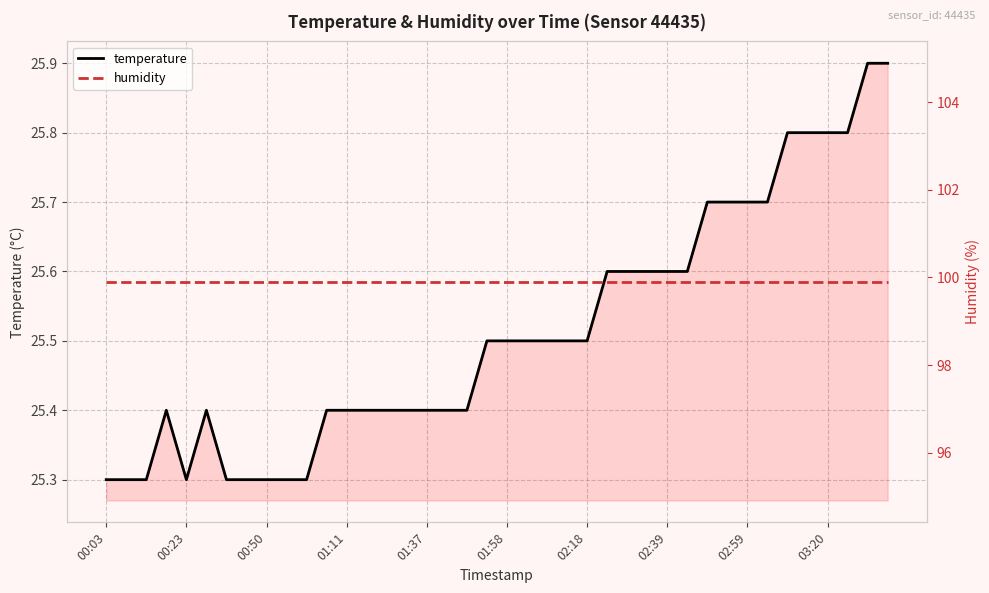

What is the difference between the temperature values at 11 and 22?

0.1